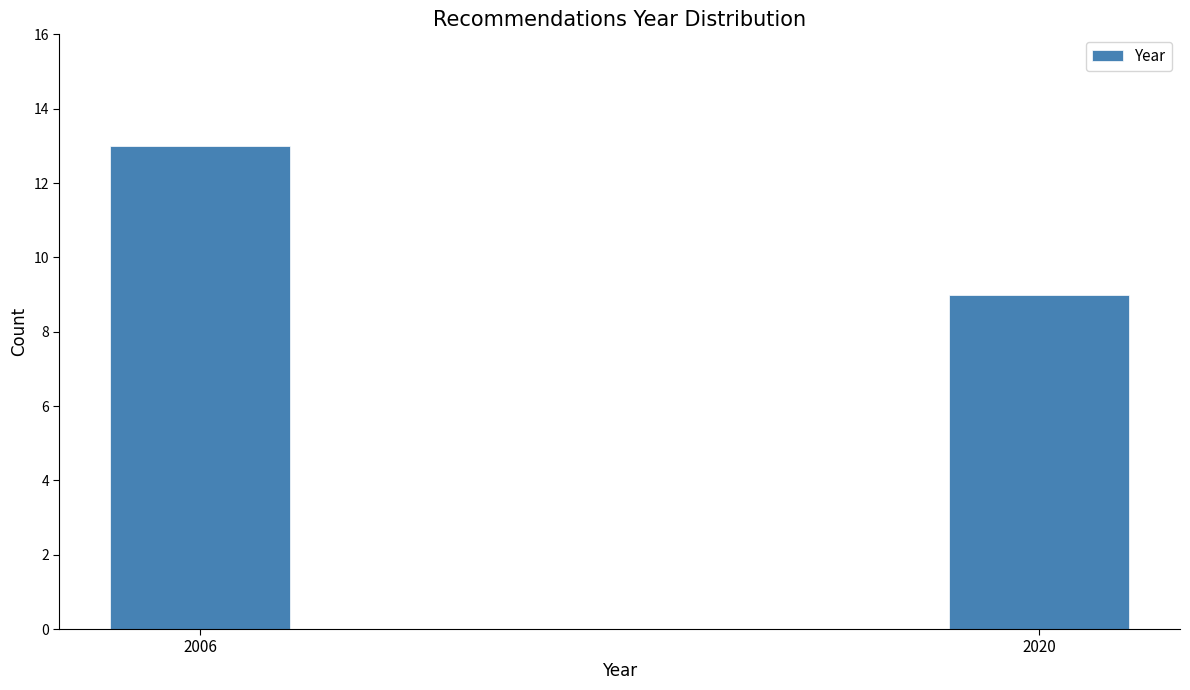

Reading left to right, list all the values displayed in this chart.

2006=13	2020=9